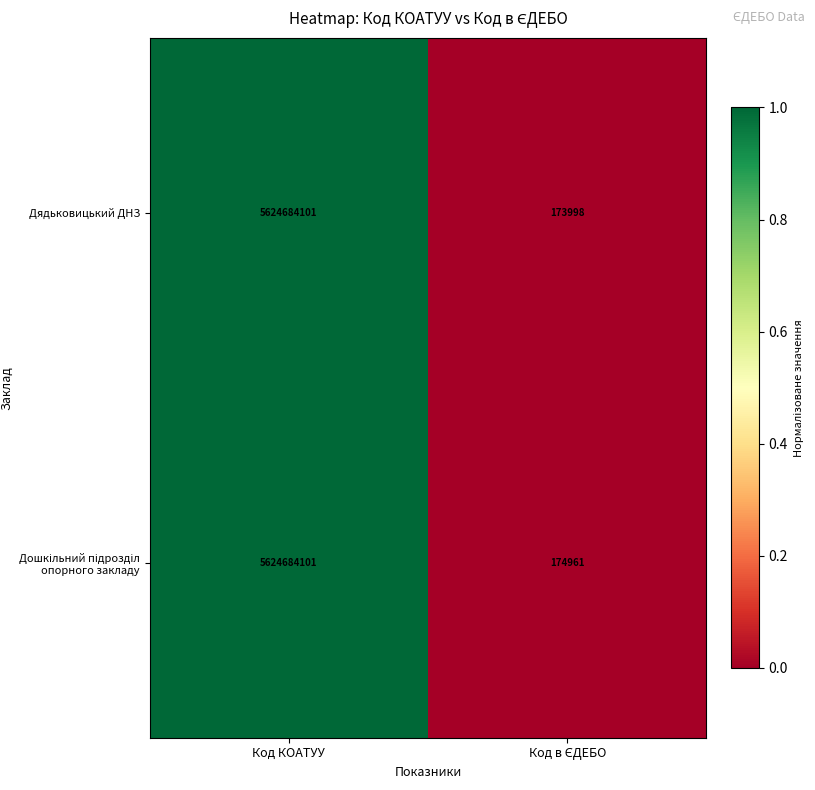

Is it true that Дядьковицький ДНЗ equals 7929149063 at Код КОАТУУ?

False